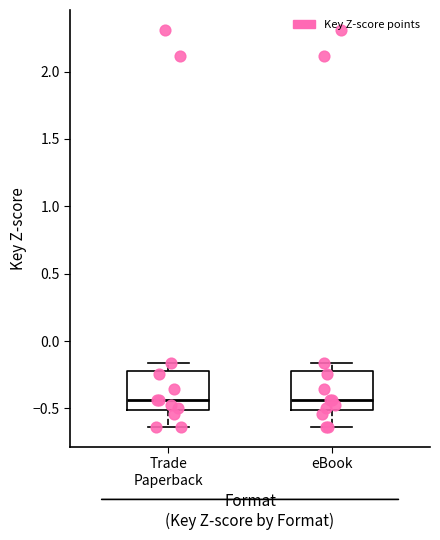

Reading left to right, read every box against the y-axis: the position of its median line, the range the box covers, and the ends of its whiskers. The values are not printed on the chart, so give them approximately, as read against the axis.

Trade Paperback: median -0.45, box -0.50 to -0.20, whiskers -0.65 to -0.15
eBook: median -0.45, box -0.50 to -0.20, whiskers -0.65 to -0.15